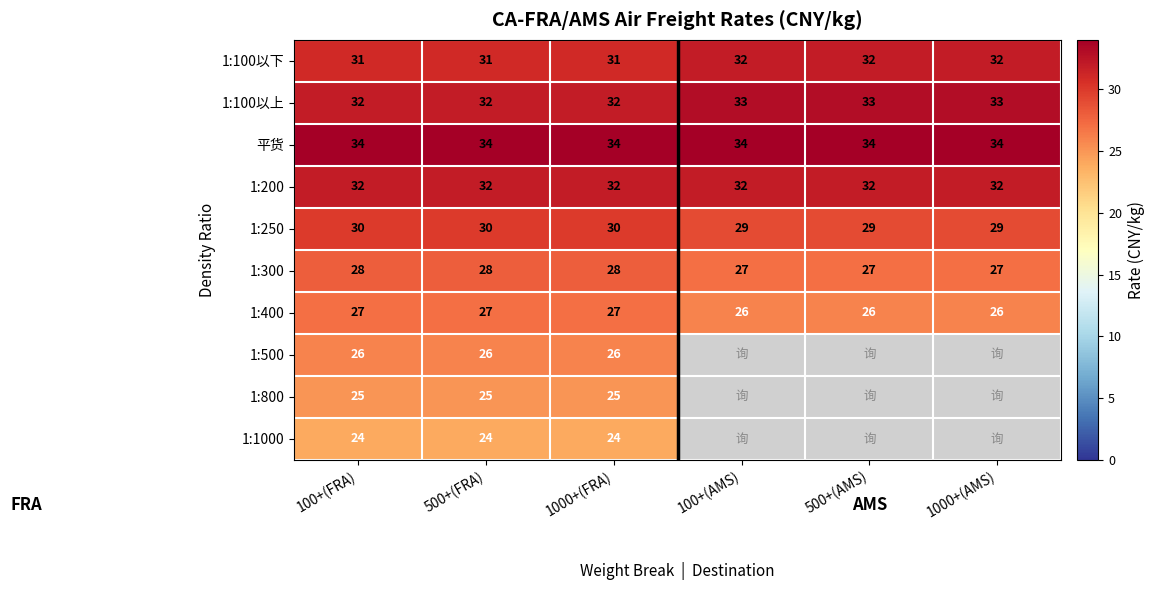

What value does the 1:200 series have at 1000+(AMS)?

32